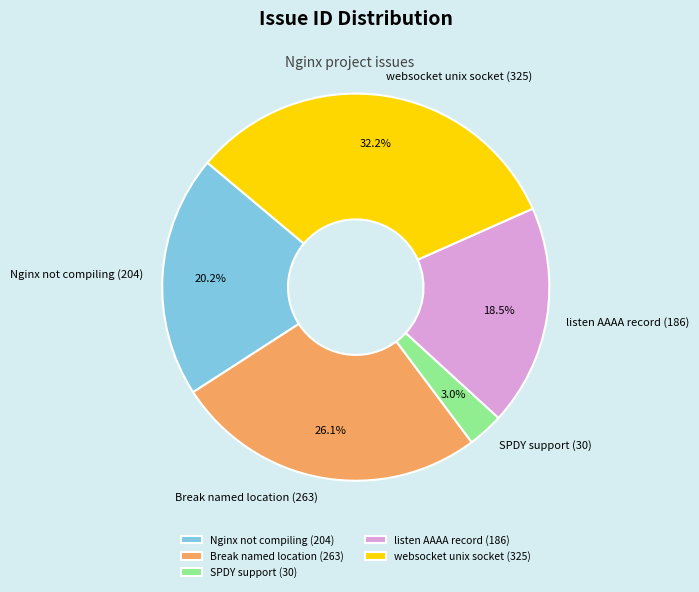

To the nearest percent, what is the difference between the Break named location (263) and listen AAAA record (186) slice percentages?

8%